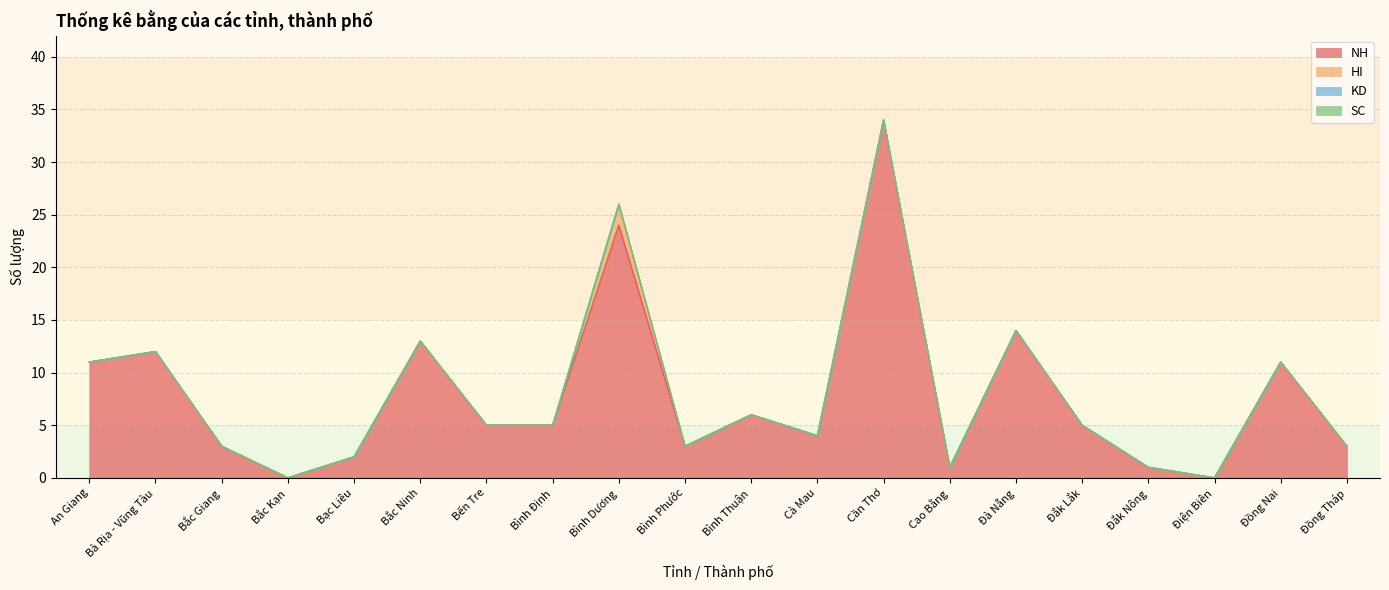

Rank the categories by NH value from highest to lowest.

Cần Thơ, Bình Dương, Đà Nẵng, Bắc Ninh, Bà Rịa - Vũng Tàu, An Giang, Đồng Nai, Bình Thuận, Bến Tre, Bình Định, Đắk Lắk, Cà Mau, Bắc Giang, Bình Phước, Đồng Tháp, Bạc Liêu, Cao Bằng, Đắk Nông, Bắc Kạn, Điện Biên